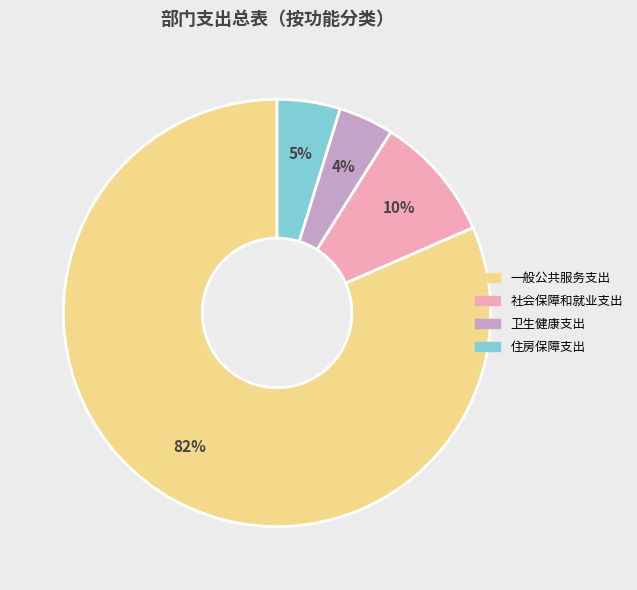

To the nearest percent, what percentage of the pie is 卫生健康支出?

4%